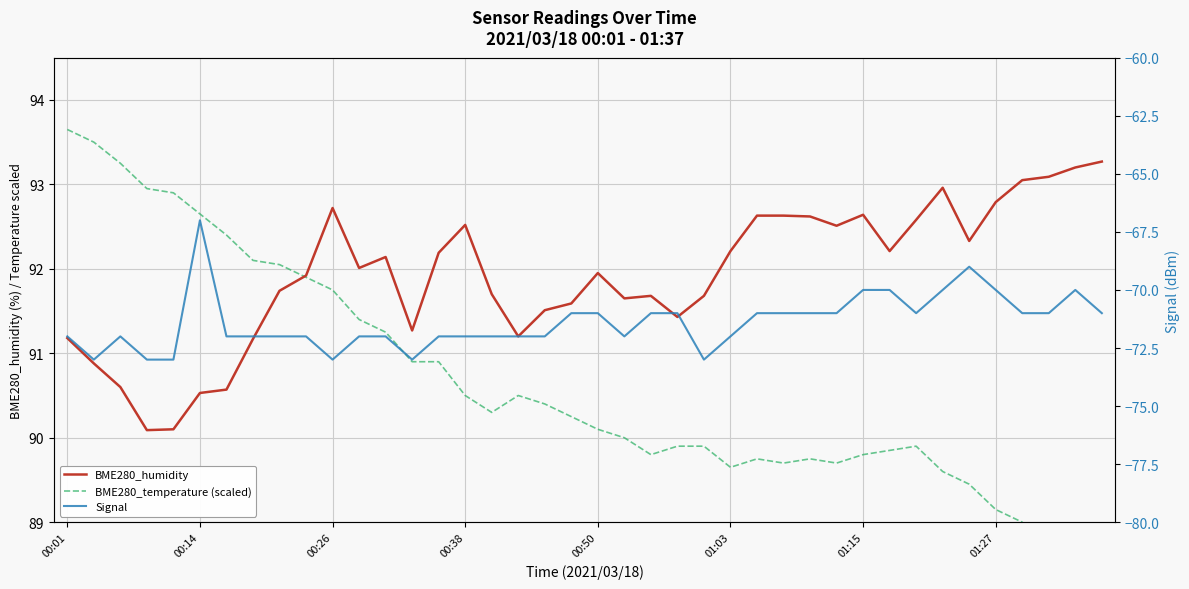

Does the chart have visible grid lines?

Yes